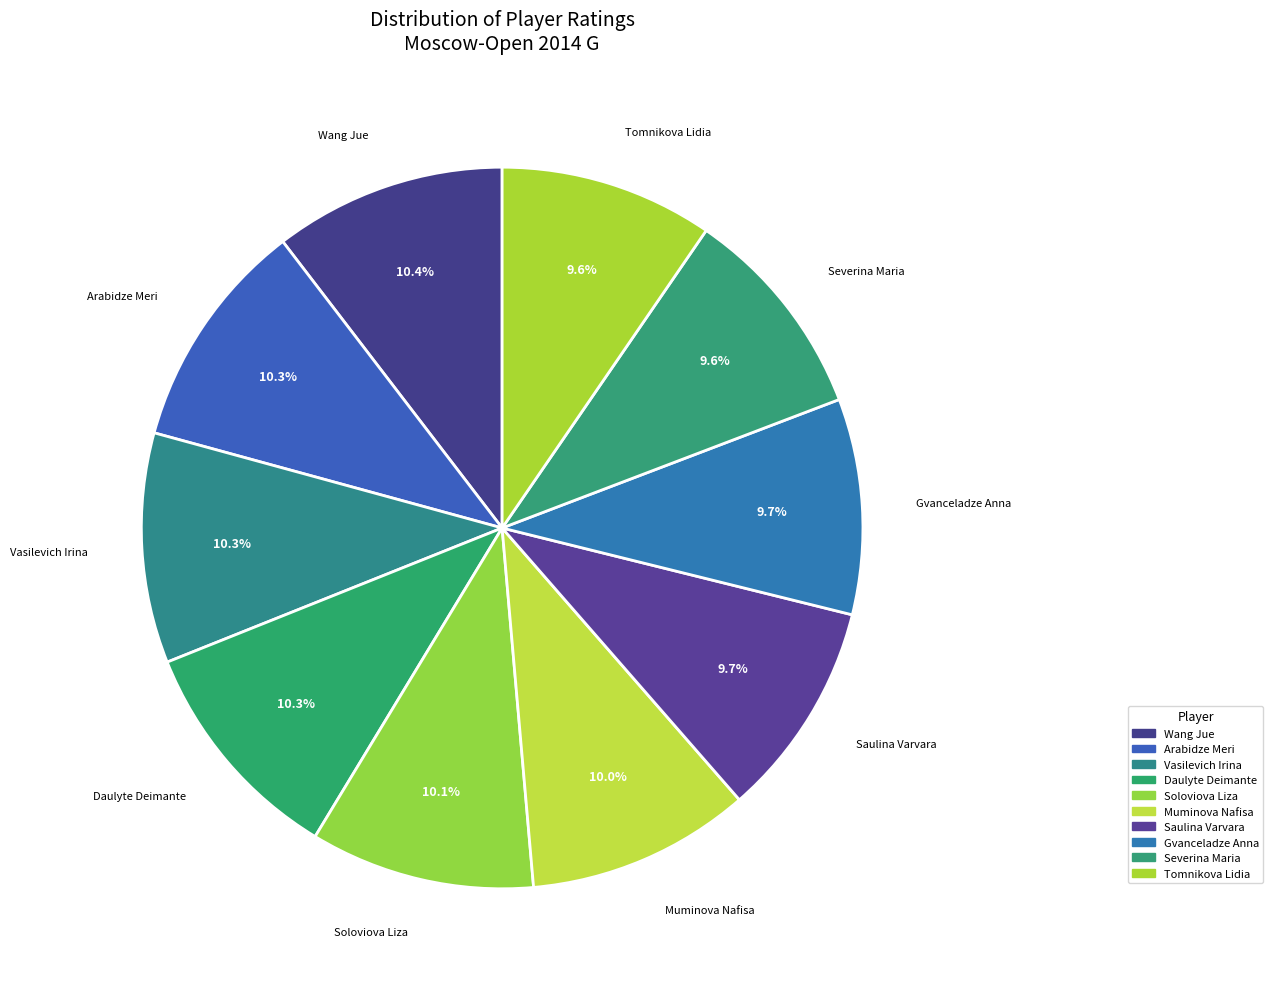

True or false: Vasilevich Irina accounts for 10% of the total.

True